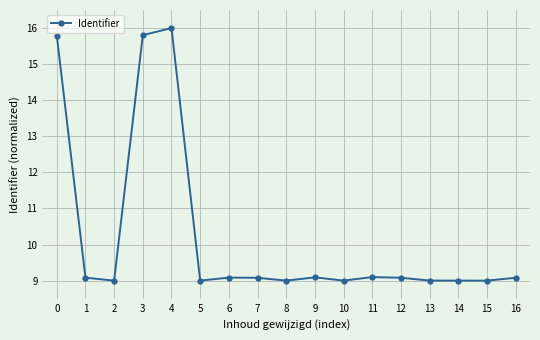

At which category does the data reach its first local peak?

4